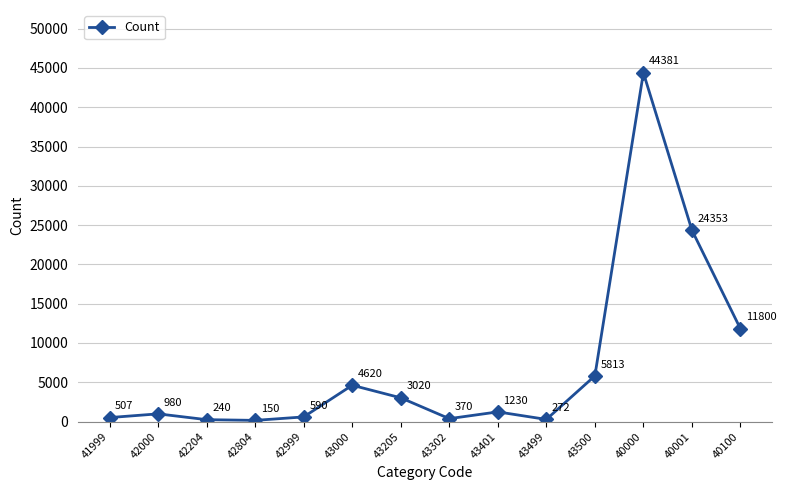

What is the sum of the values at 40001 and 43205?

27373